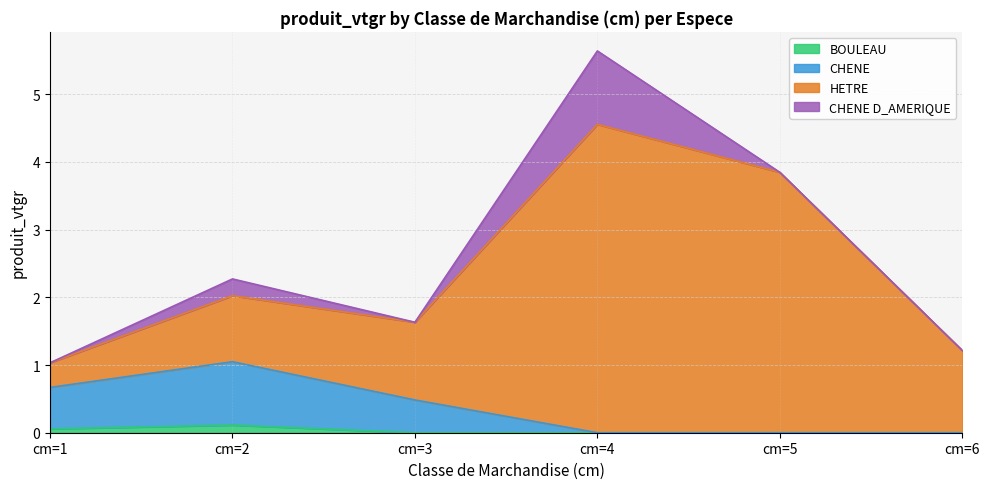

What is the difference between the maximum and minimum values in the CHENE series?

1.0